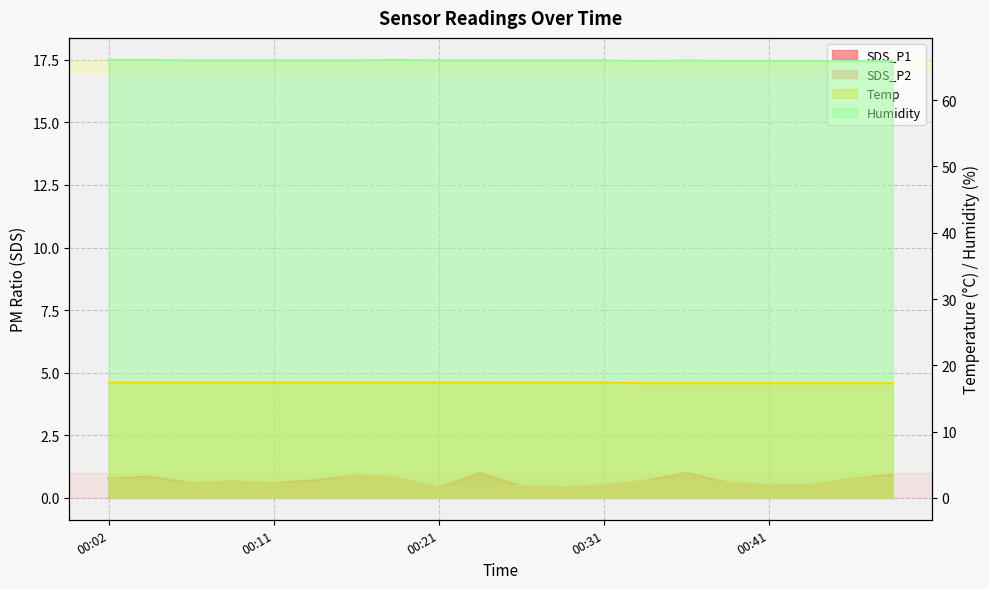

What is the value of the Temp point at the 12th from the left?

17.4